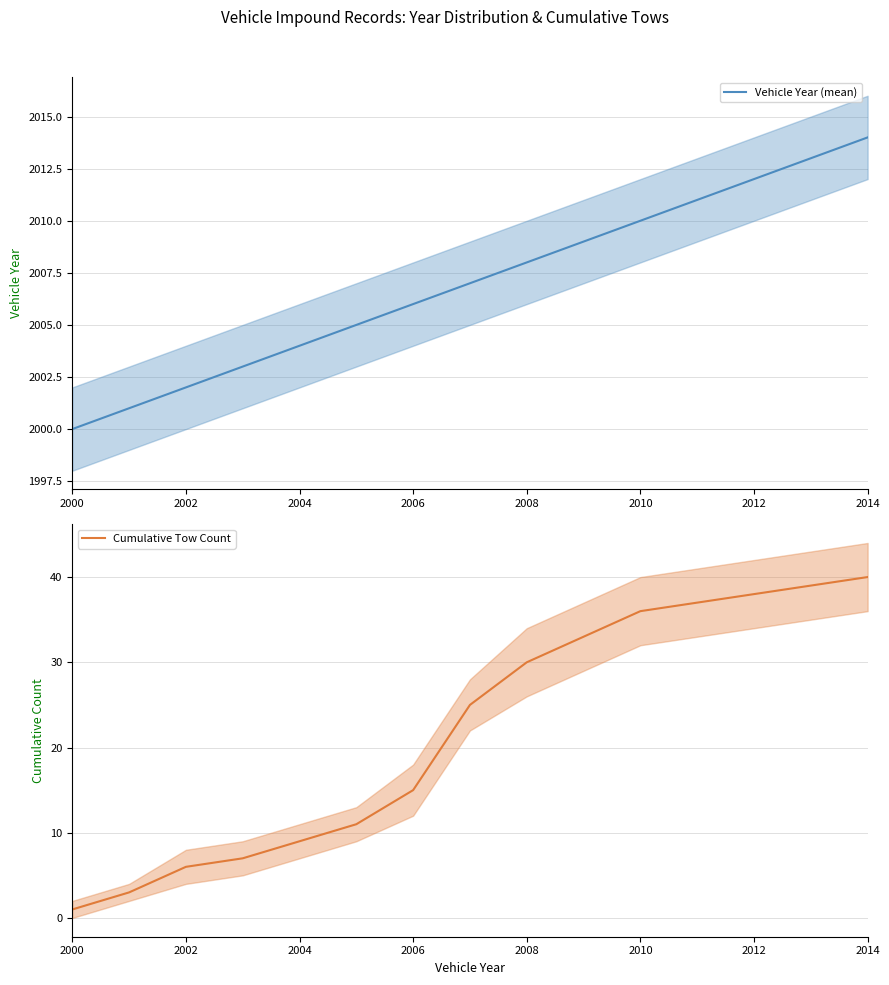

What are all the series names shown in the legend?

Vehicle Year (mean), Cumulative Tow Count